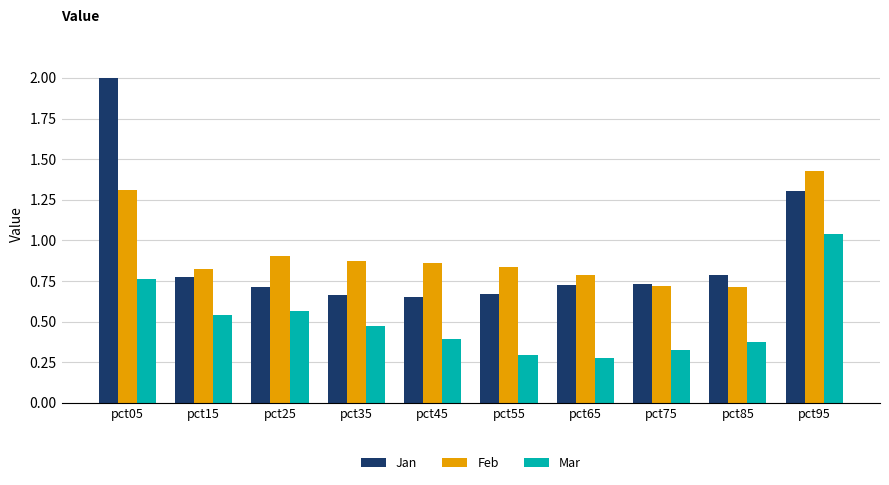

What is the sum of all Jan values?

9.0